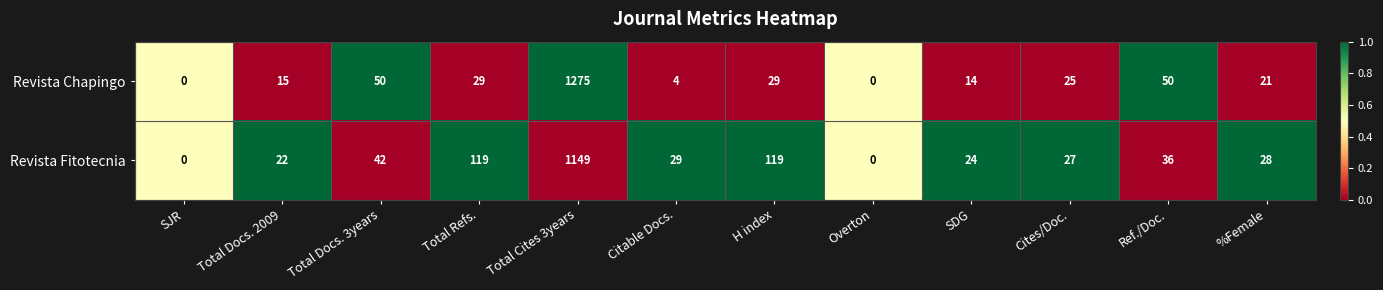

What is the difference between the maximum and minimum values in the Revista Fitotecnia series?

1149